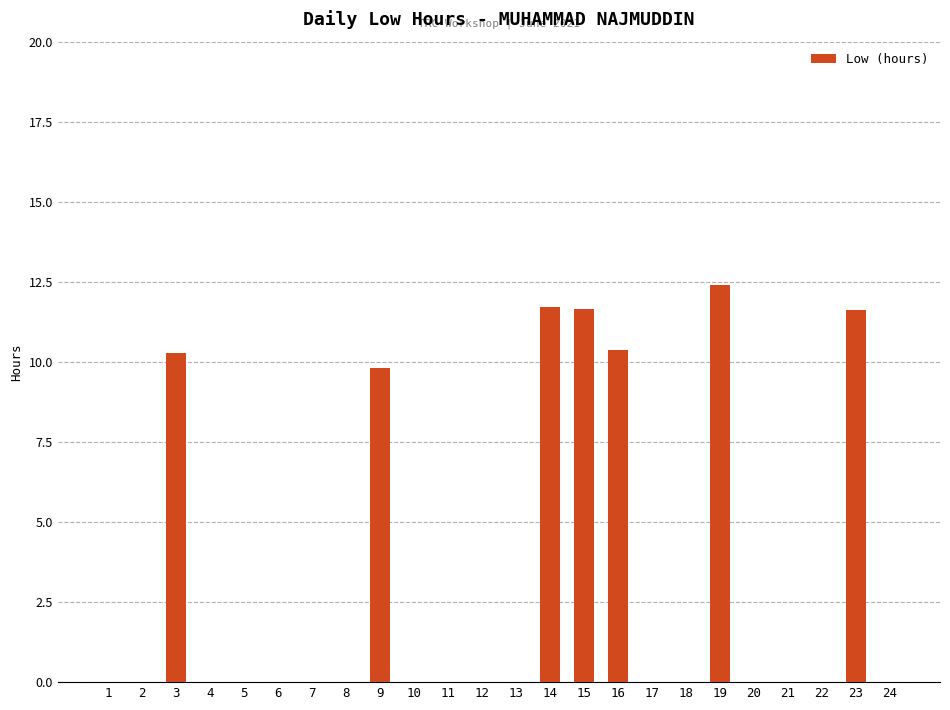

What is the sum of all values?

77.8